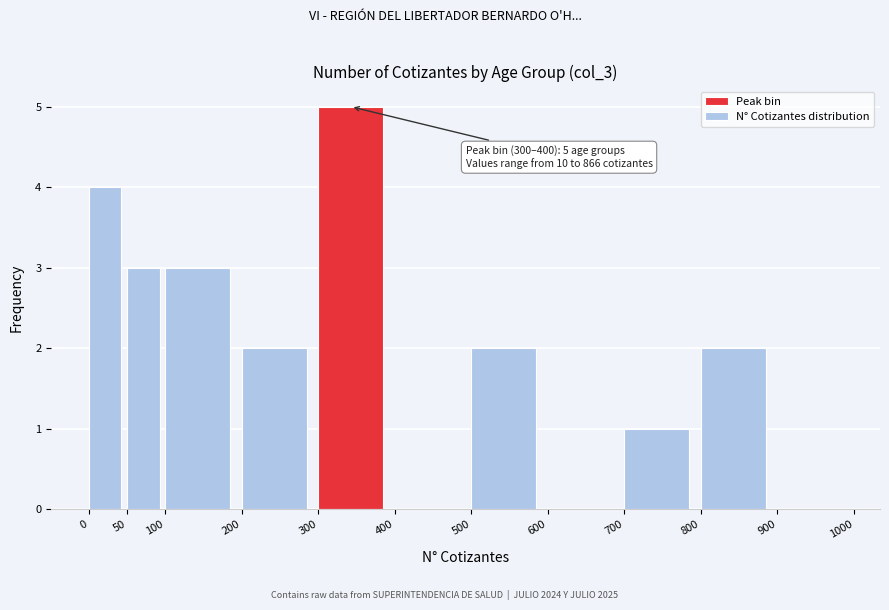

Which range on the x-axis has the tallest bar?

300 to 400